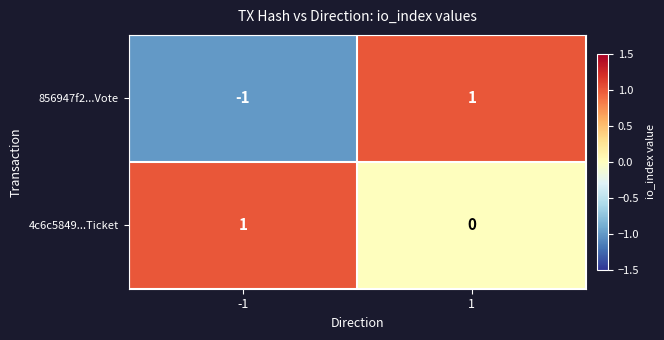

At 1, list the series in order from largest to smallest.

856947f2...Vote, 4c6c5849...Ticket